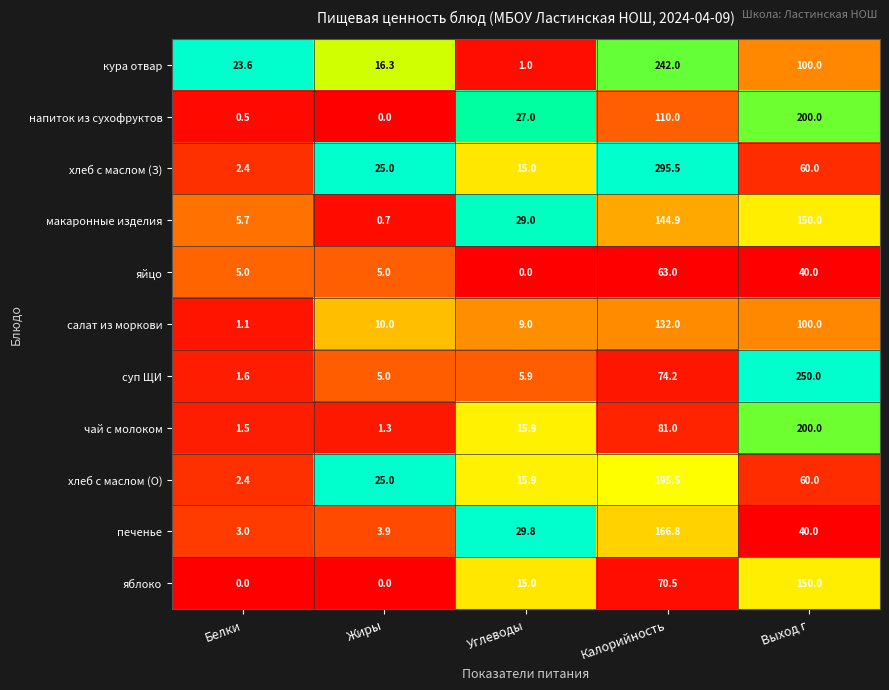

What is the spread (max minus min) of values at Жиры?

25.0